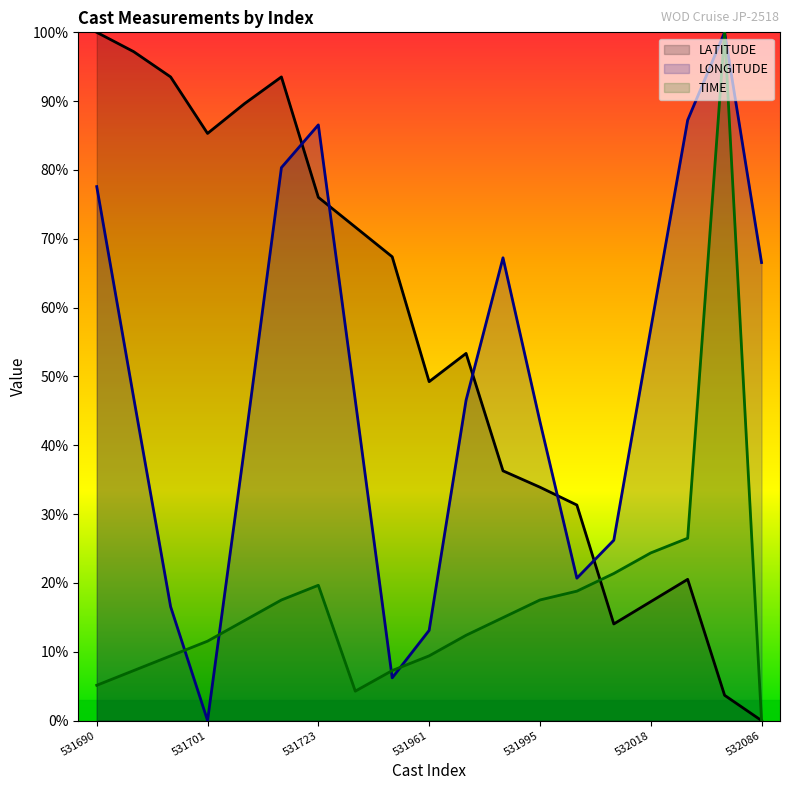

How many data points does each series have?

19